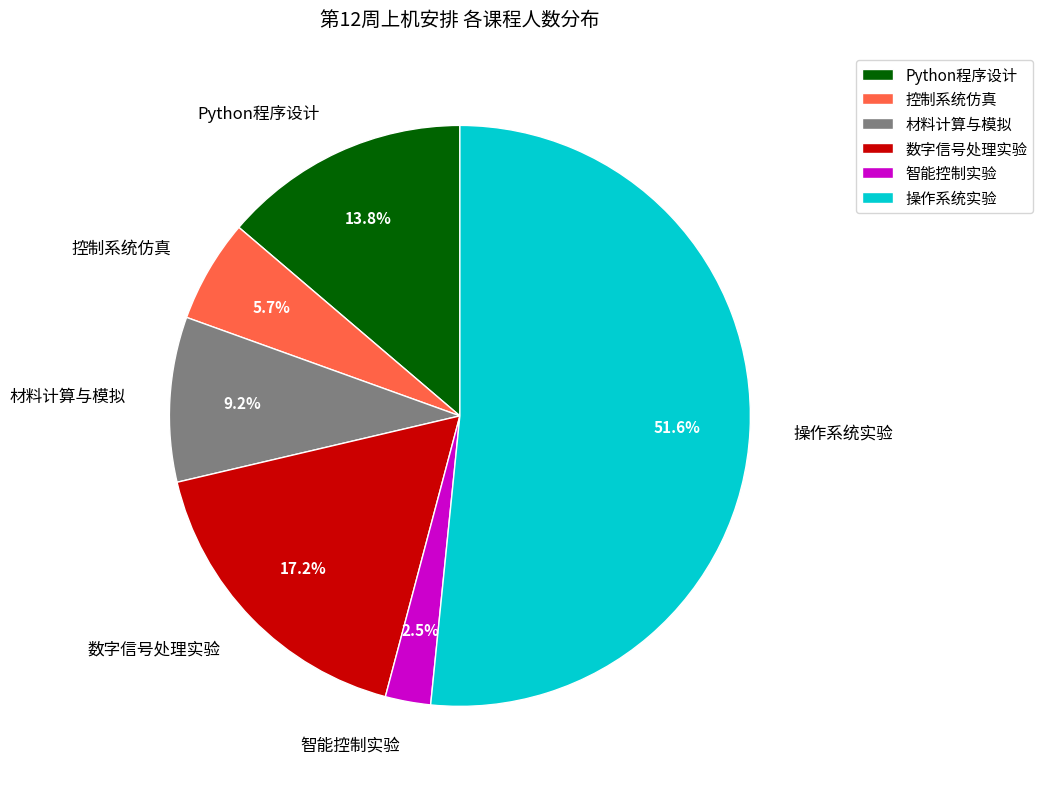

What is the smallest slice in the pie chart?

智能控制实验